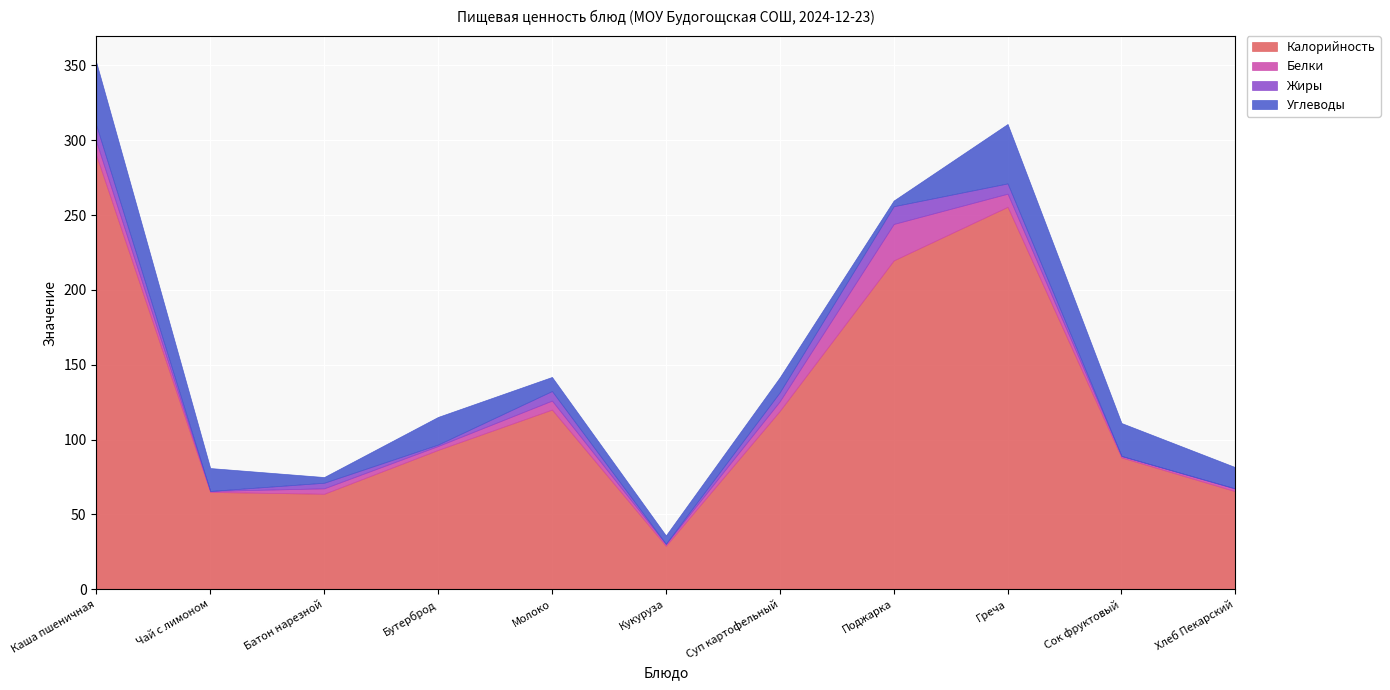

What is the minimum value for Углеводы?

3.8